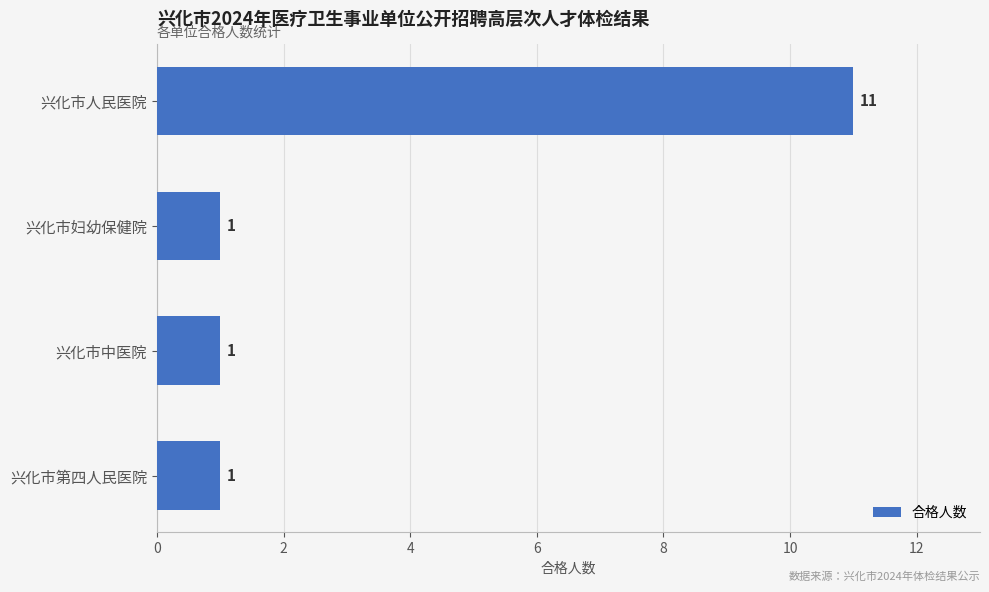

Reading bottom to top, what are all the values shown in this chart?

1	1	1	11